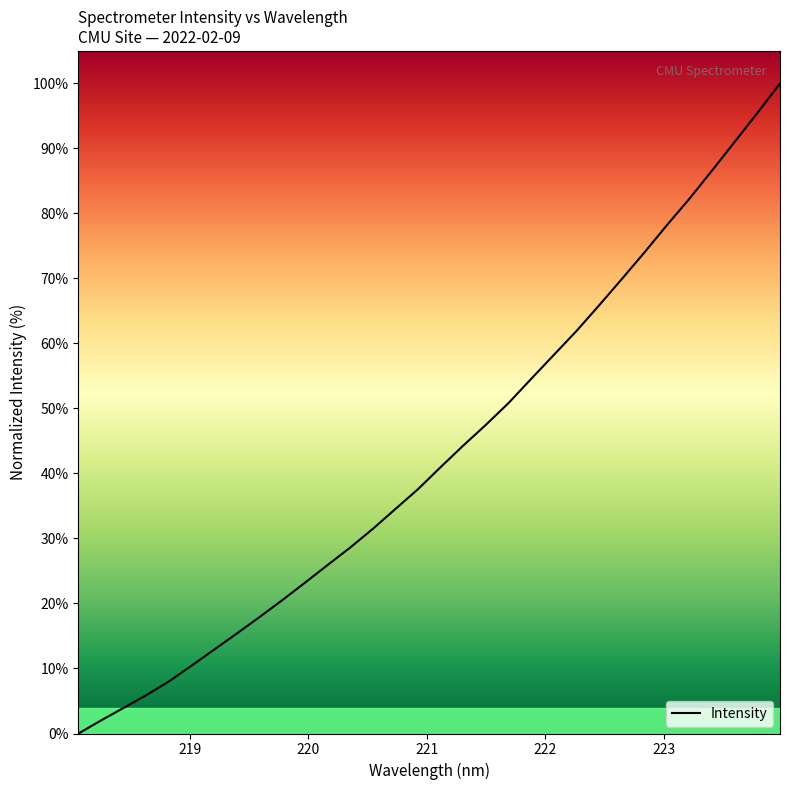

What is the greatest value displayed?

100.0